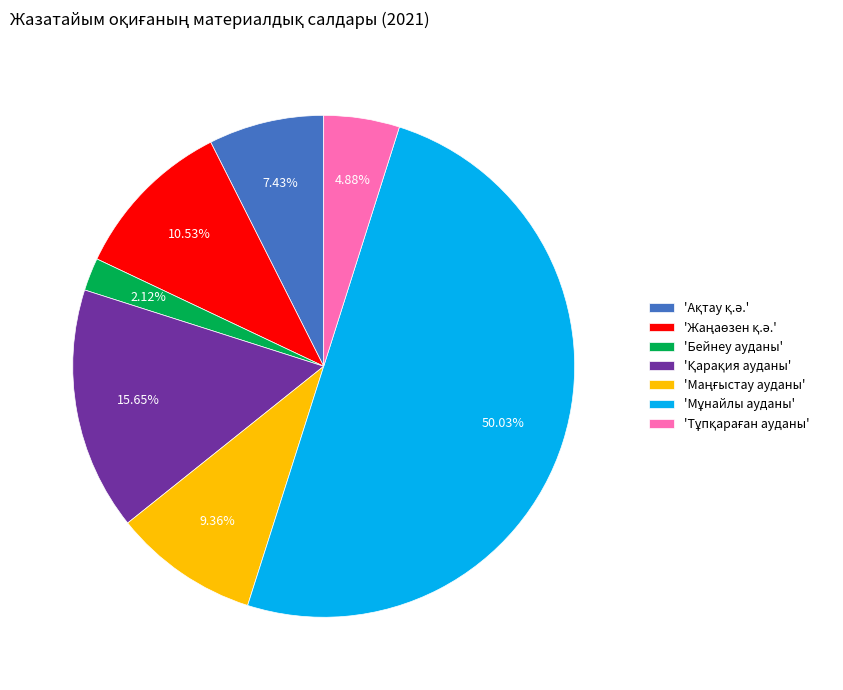

Count the number of slices in the pie.

7